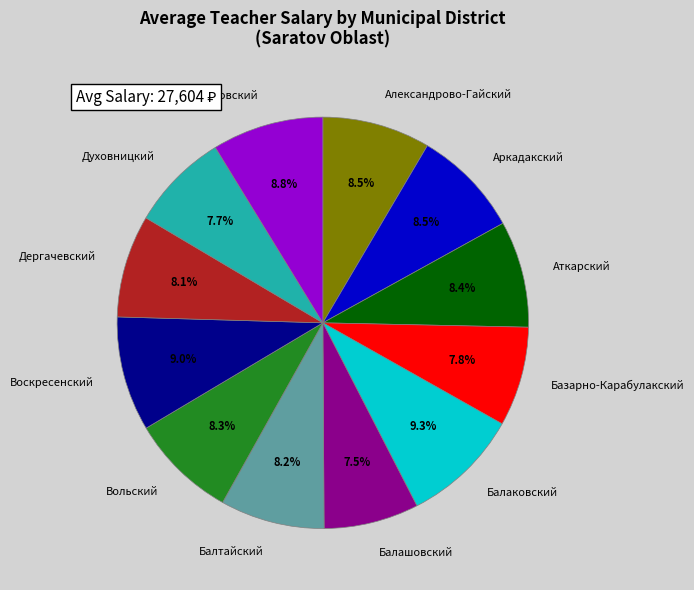

To the nearest percent, what percentage of the pie is Екатериновский?

9%